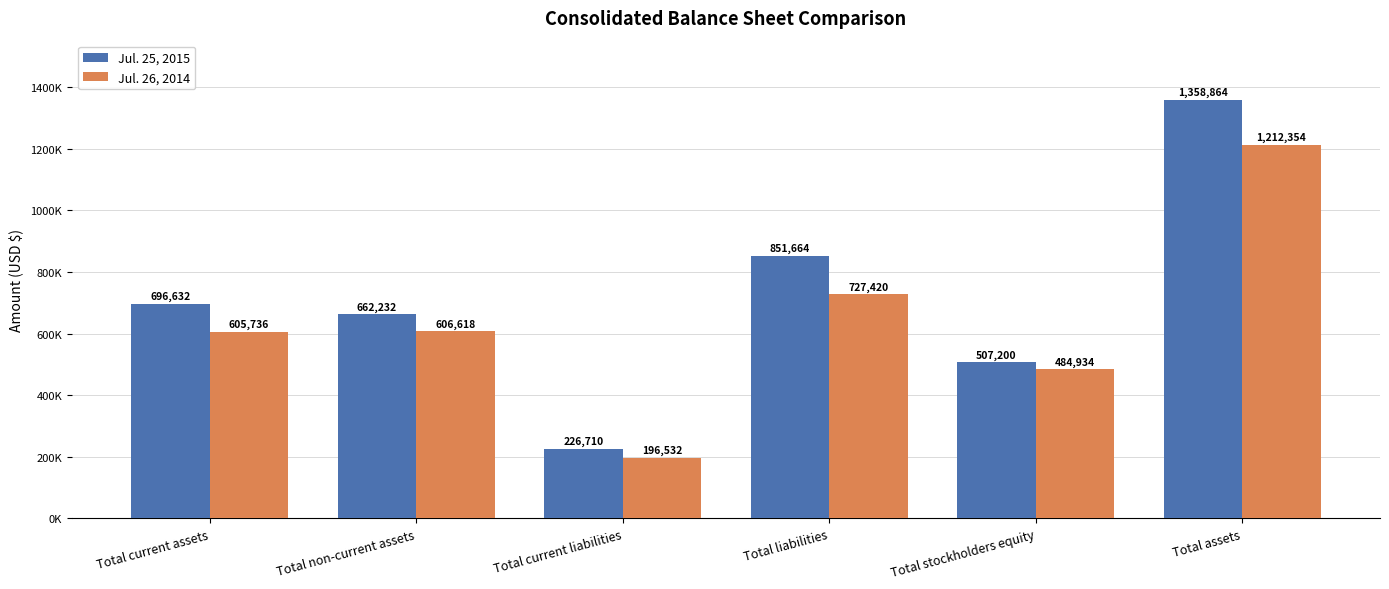

The value of Jul. 26, 2014 at Total current assets is 605736. True or false?

True